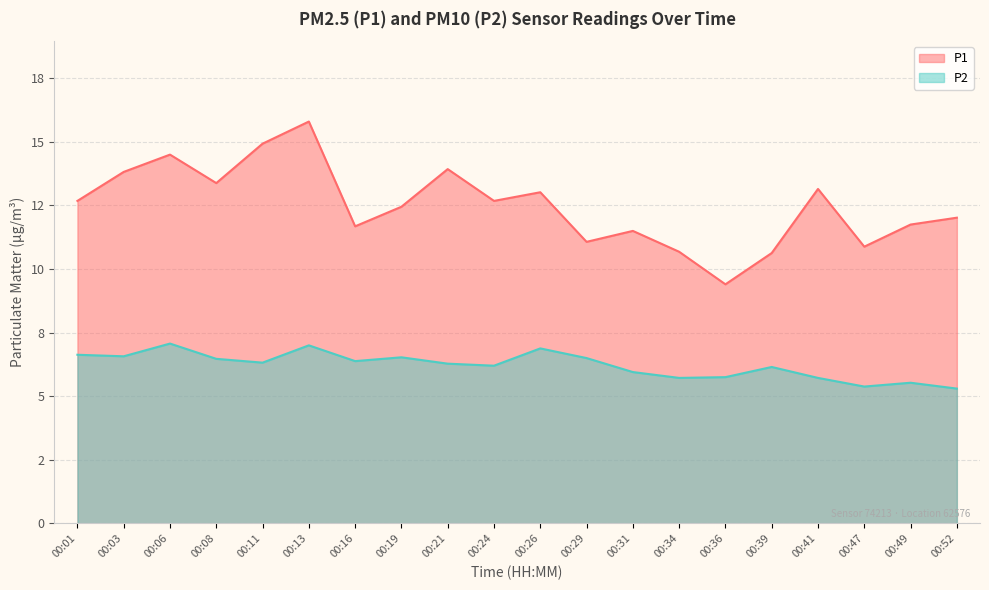

True or false: P1 has more than 2 interior local peaks.

True